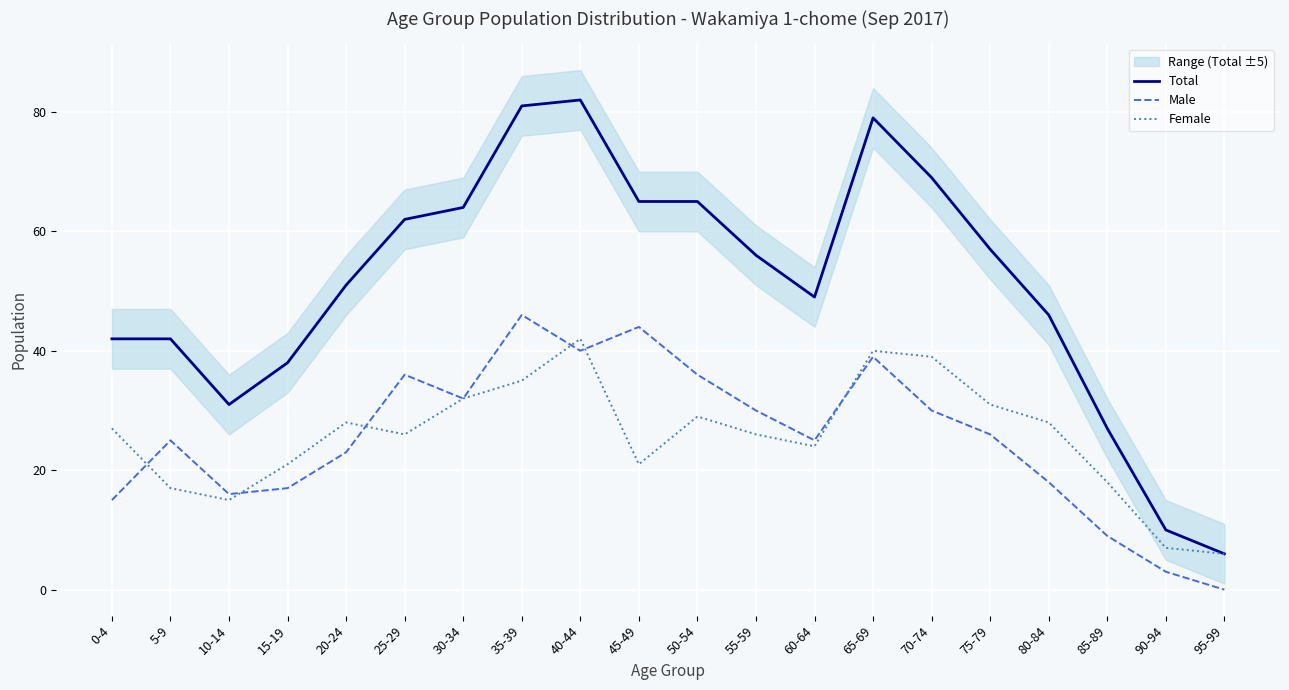

Rank the categories by Female value from lowest to highest.

95-99, 90-94, 10-14, 5-9, 85-89, 15-19, 45-49, 60-64, 25-29, 55-59, 0-4, 20-24, 80-84, 50-54, 75-79, 30-34, 35-39, 70-74, 65-69, 40-44